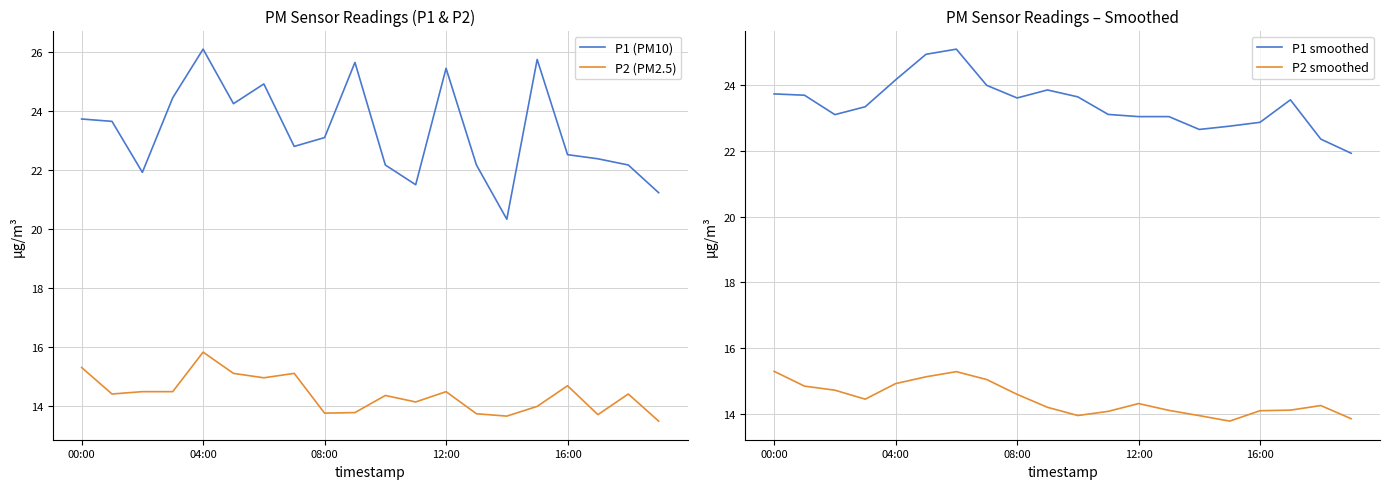

True or false: P2 smoothed has a value of 14.6 at 08:00.

True